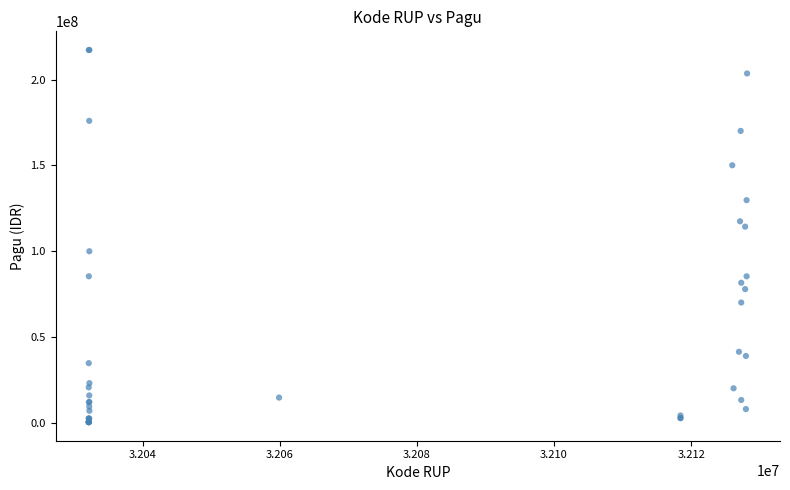

What Y value in the scatter plot is closest to 108830000?

114296000